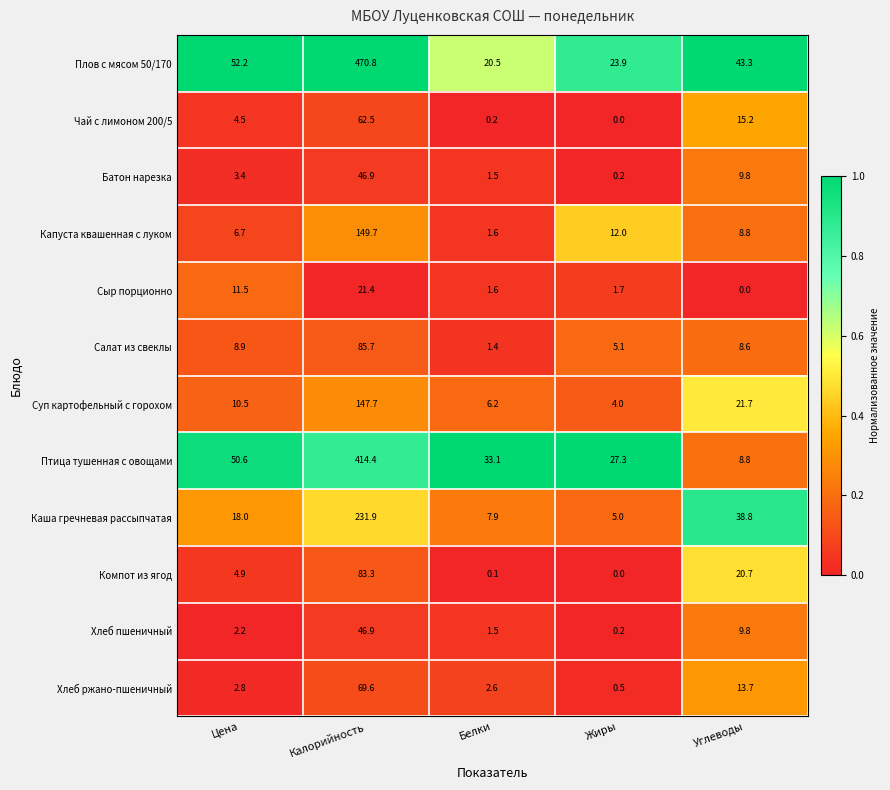

Which category has the highest value across all series?

Калорийность